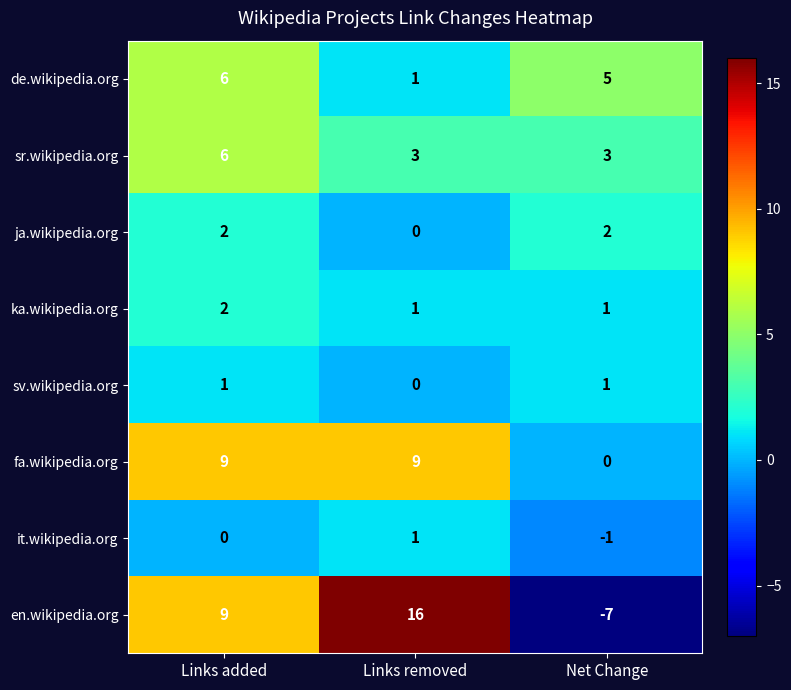

Read the sr.wikipedia.org value at Links removed.

3